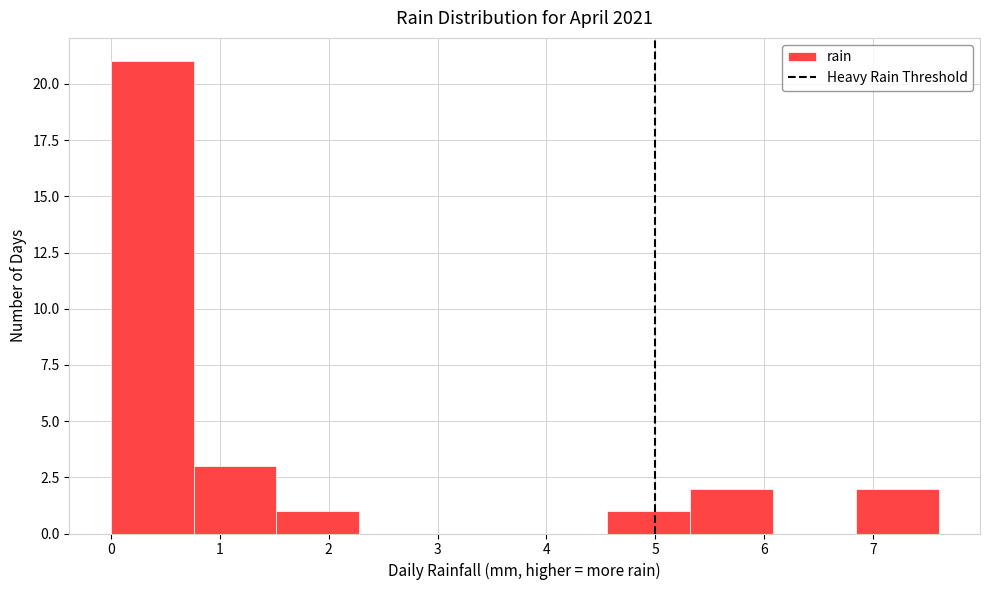

Reading left to right, list every bar in this chart as the range it spans on the x-axis followed by its height. Neither the bar edges nor the heights are printed on the chart, so give them approximately, as read against the axes.

0.00 to 0.76: 21
0.76 to 1.52: 3
1.52 to 2.28: 1
2.28 to 3.04: 0
3.04 to 3.80: 0
3.80 to 4.56: 0
4.56 to 5.32: 1
5.32 to 6.08: 2
6.08 to 6.84: 0
6.84 to 7.60: 2